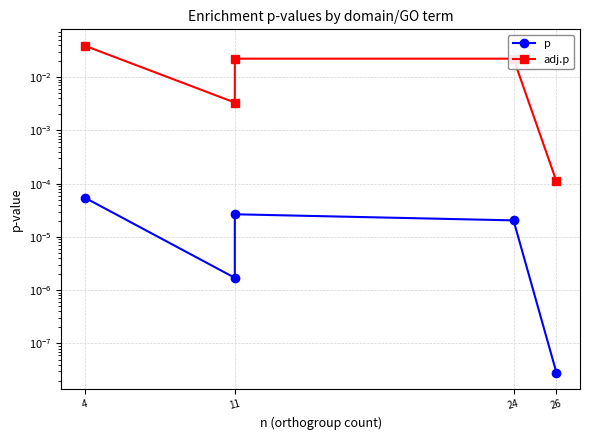

The p series shows 0.0 at 24. True or false?

True